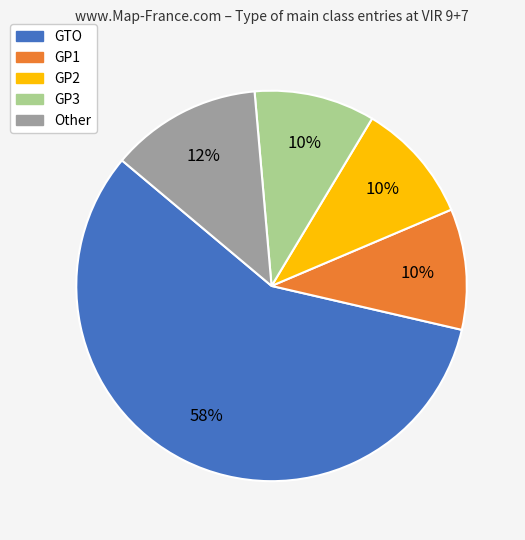

Is it true that GP2 is 10% of the pie?

True